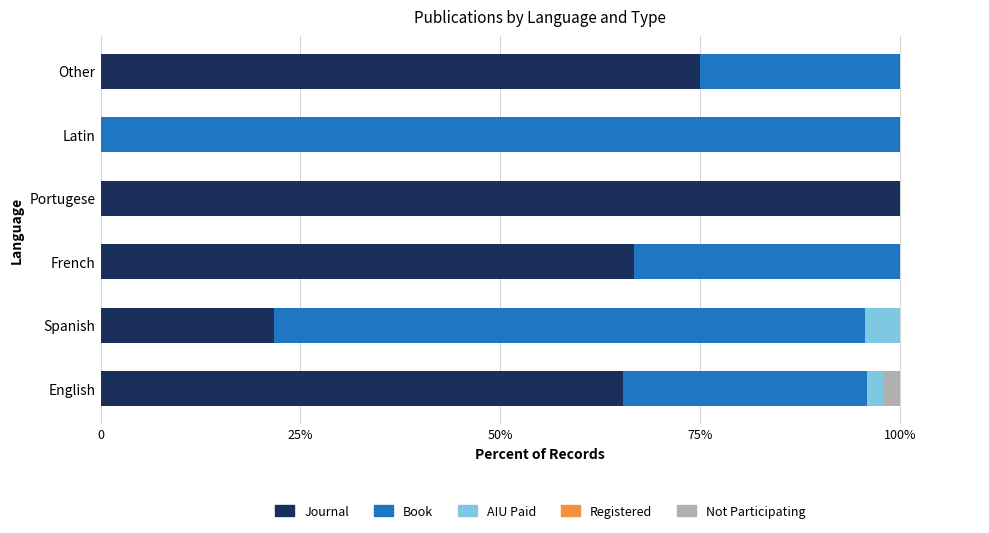

How many bars are there in each group?

5